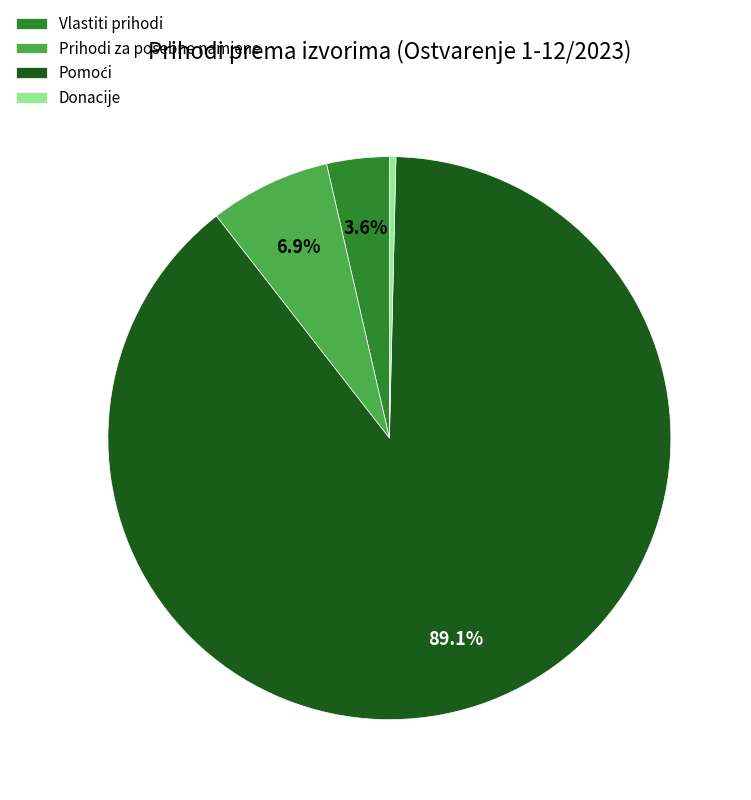

What portion of the pie excludes Vlastiti prihodi?

96.4%